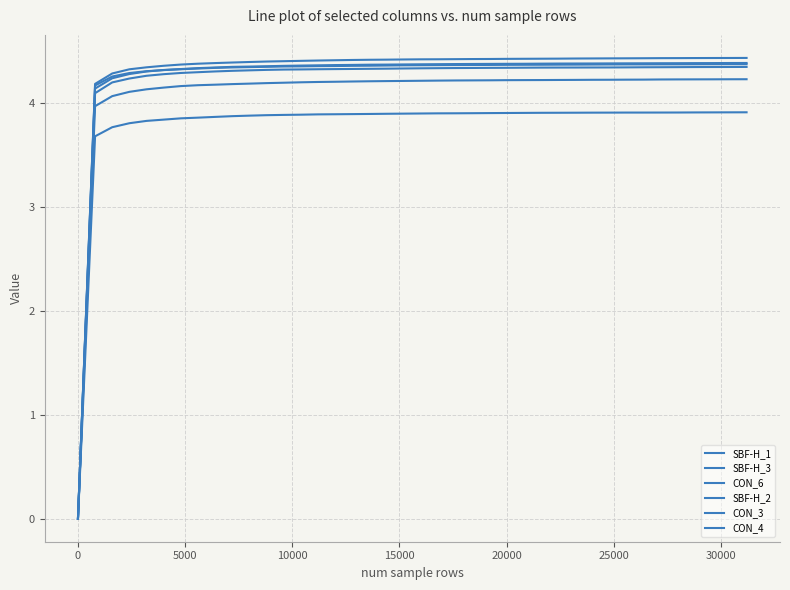

Does the chart have visible grid lines?

Yes